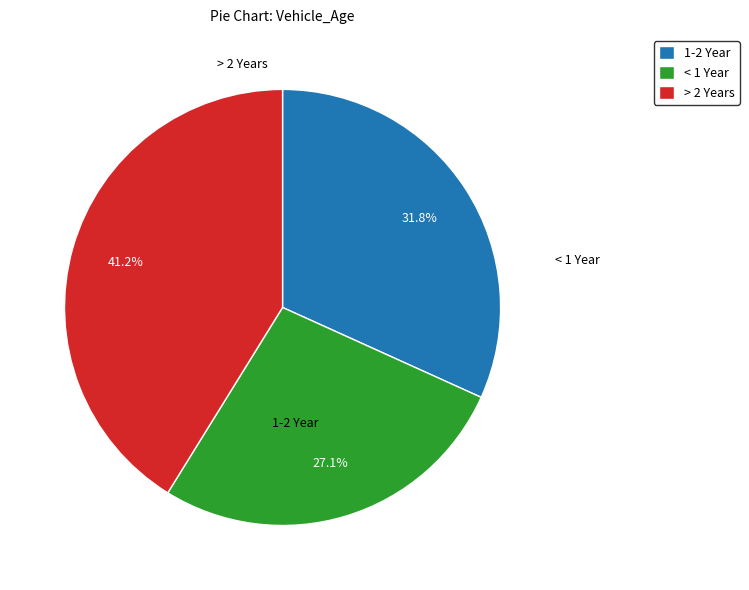

How much of the chart is everything except 1-2 Year?

68.2%